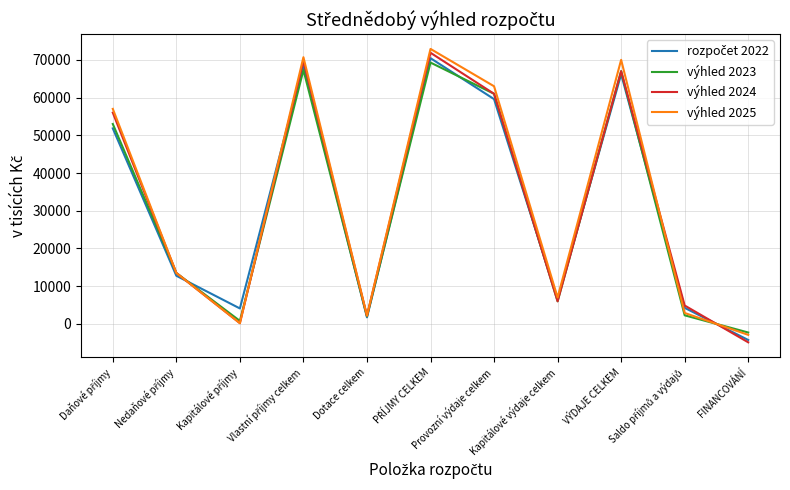

Which series has the widest spread of values?

výhled 2024